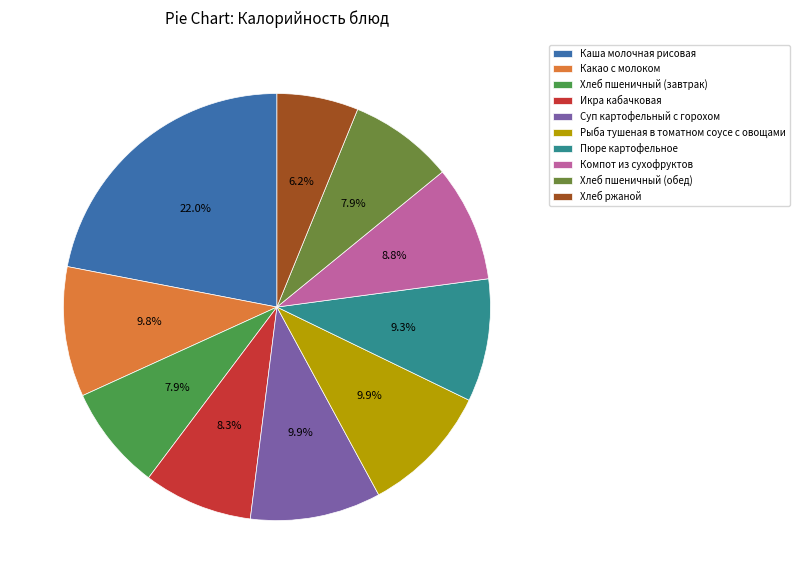

How many segments does this pie chart have?

10